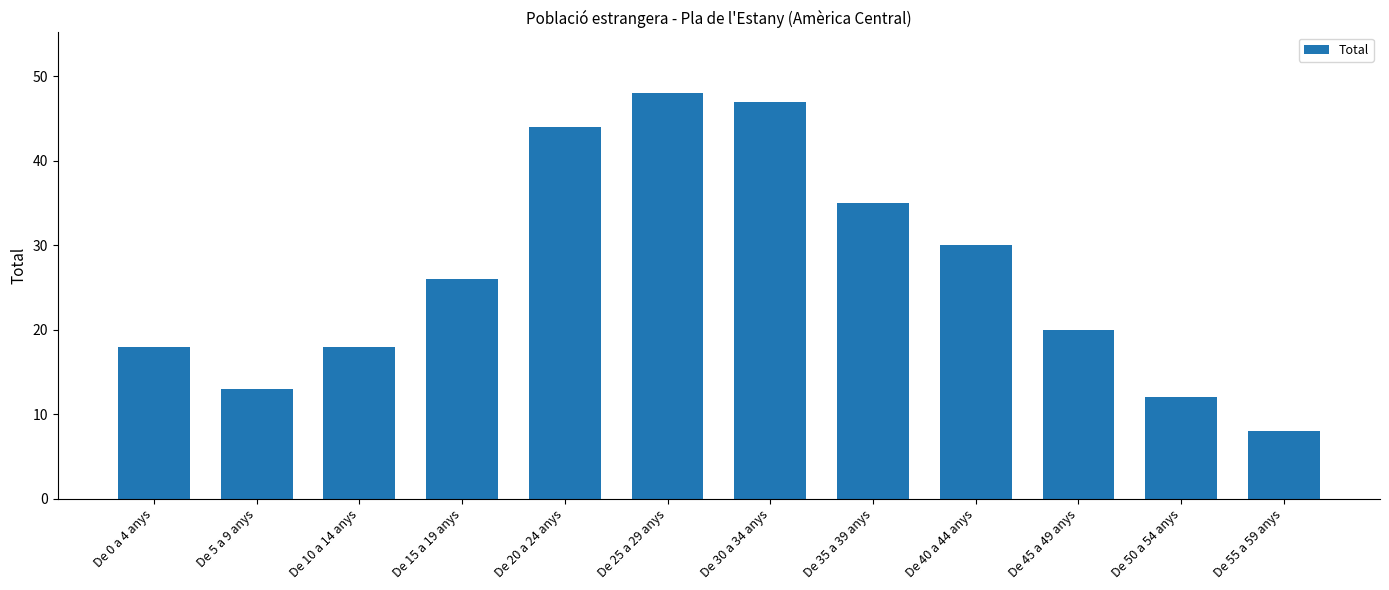

What is the sum of the values at De 10 a 14 anys and De 50 a 54 anys?

30